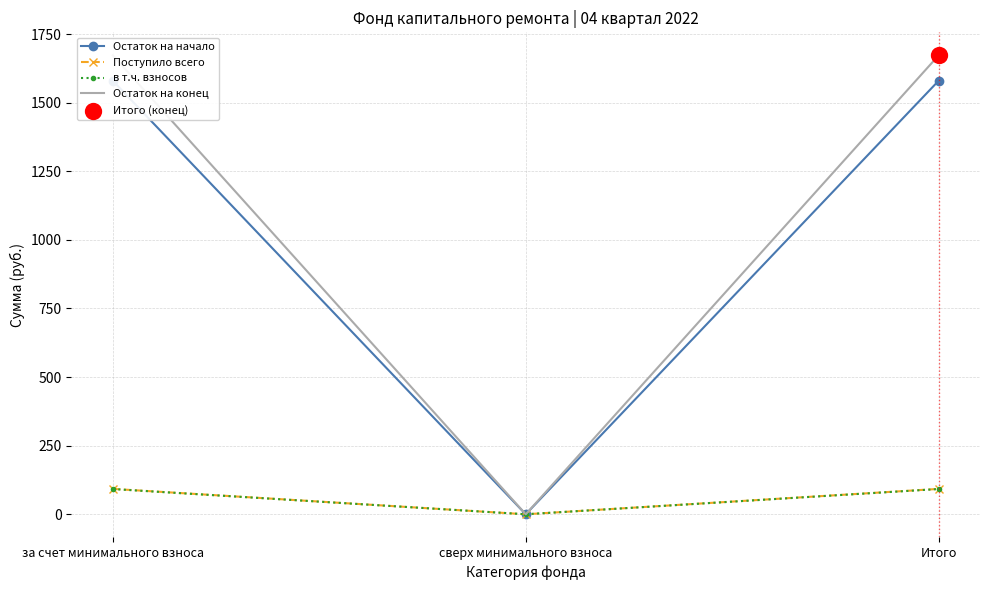

Which series has the largest total across all categories?

Остаток на конец